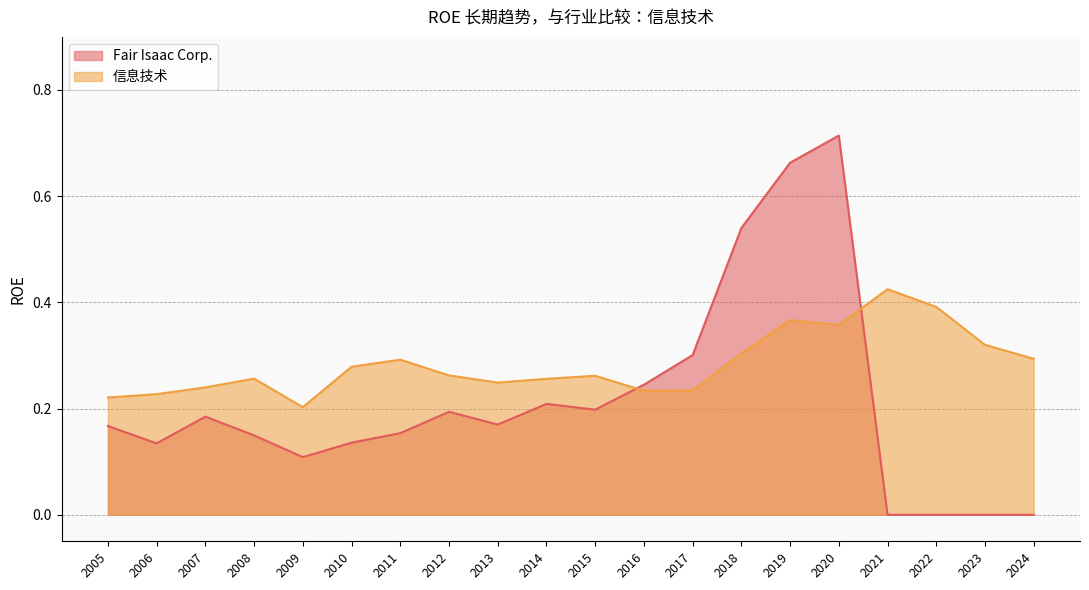

Rank the series at 2024 from highest to lowest value.

信息技术, Fair Isaac Corp.